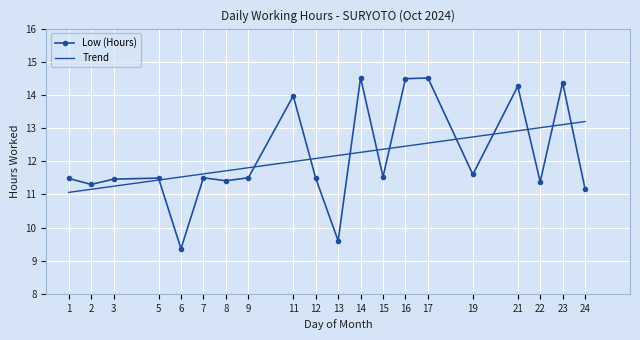

Reading right to left, transcribe all the data shown in this chart.

11.2	14.4	11.4	14.3	11.6	14.5	14.5	11.5	14.5	9.6	11.5	14.0	11.5	11.4	11.5	9.4	11.5	11.5	11.3	11.5